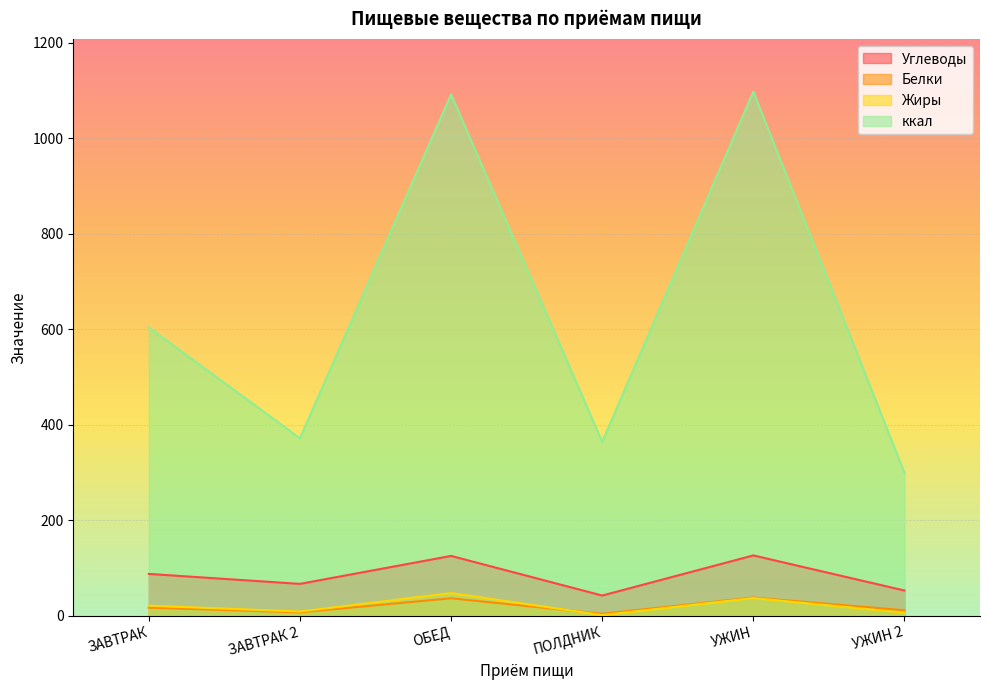

What is the total value across all series at ЗАВТРАК?

729.1